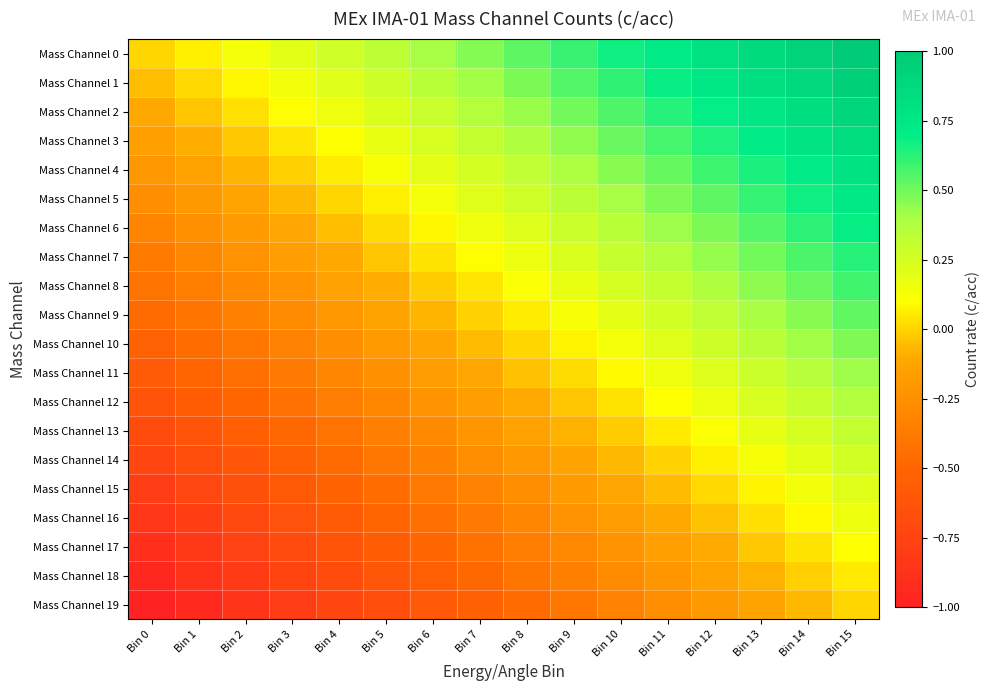

At how many categories does at least one series exceed 0?

15